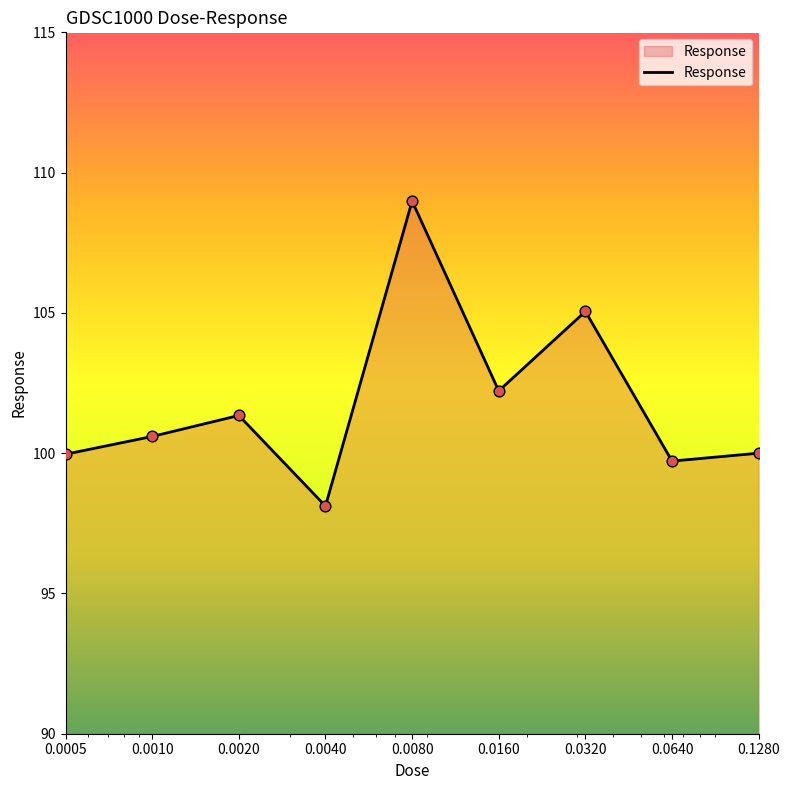

What is the minimum value shown in the chart?

98.1